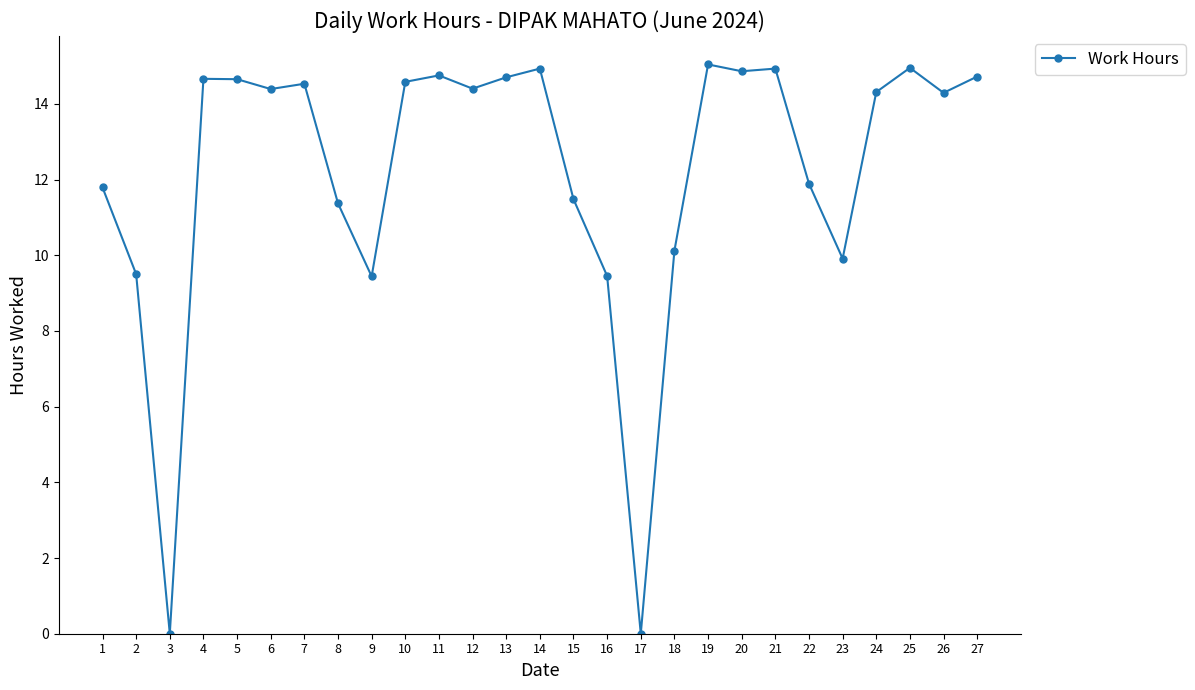

What is the maximum value shown in the chart?

15.0